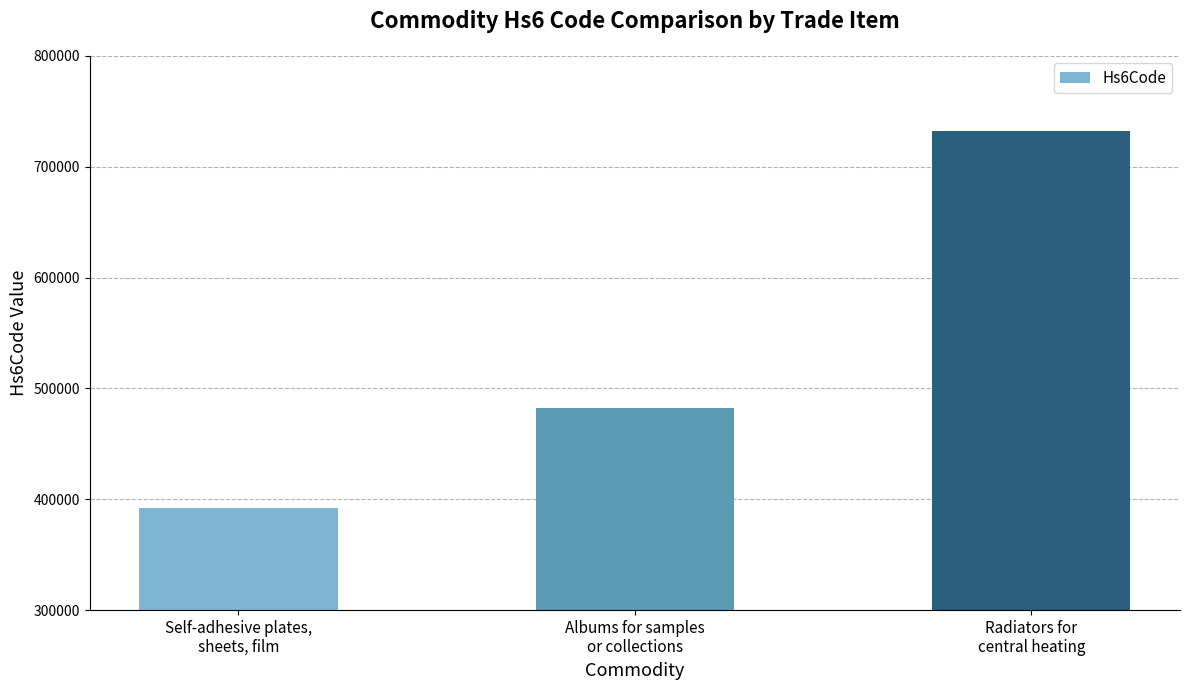

What is the sum of the values at Albums for samples
or collections and Radiators for
central heating?

1214269